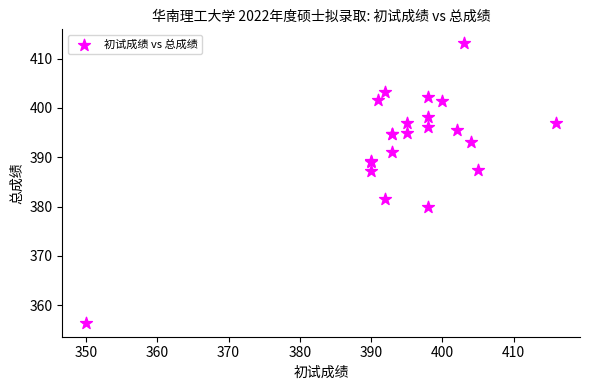

What Y value in the scatter plot is closest to 384?

381.4